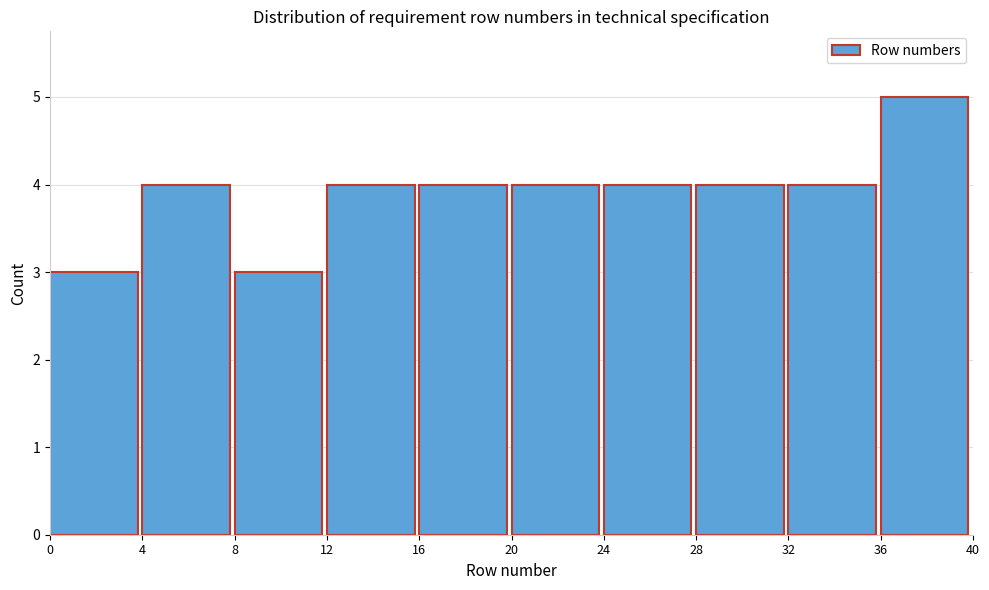

Reading left to right, list every bar in this chart as the range it spans on the x-axis followed by its height. The values are not printed on the chart, so give them approximately, as read against the axis.

0 to 4: 3
4 to 8: 4
8 to 12: 3
12 to 16: 4
16 to 20: 4
20 to 24: 4
24 to 28: 4
28 to 32: 4
32 to 36: 4
36 to 40: 5